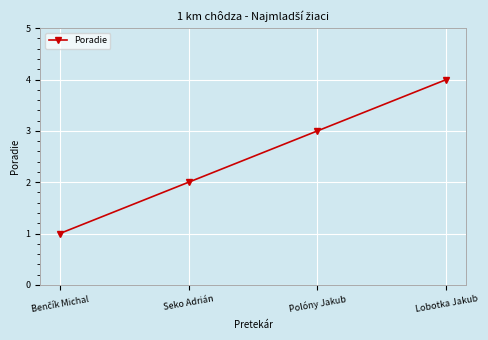

What is the label of the 2nd point from the left?

Seko Adrián